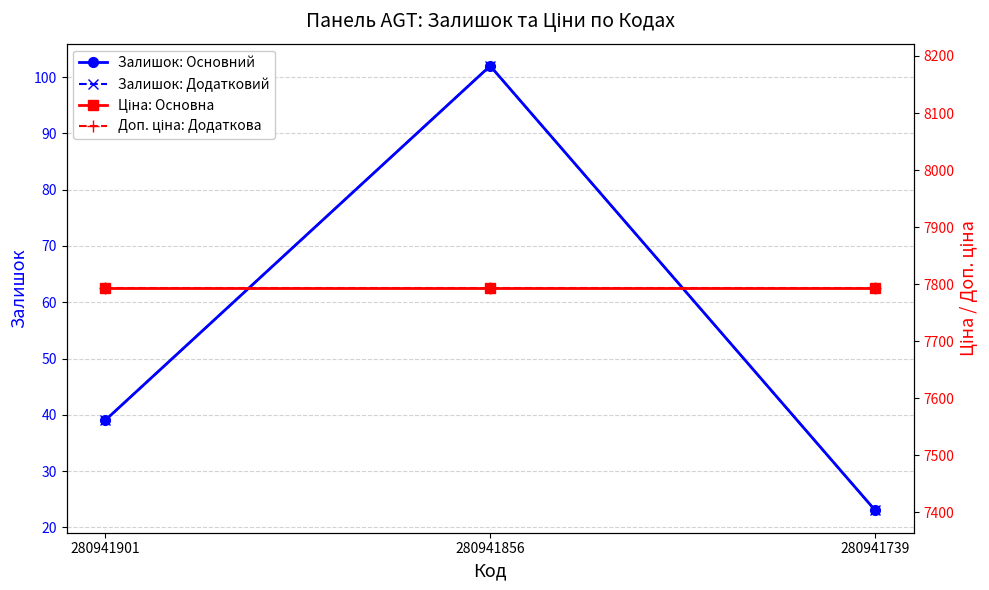

Which has a higher value, 280941856 or 280941739?

280941856